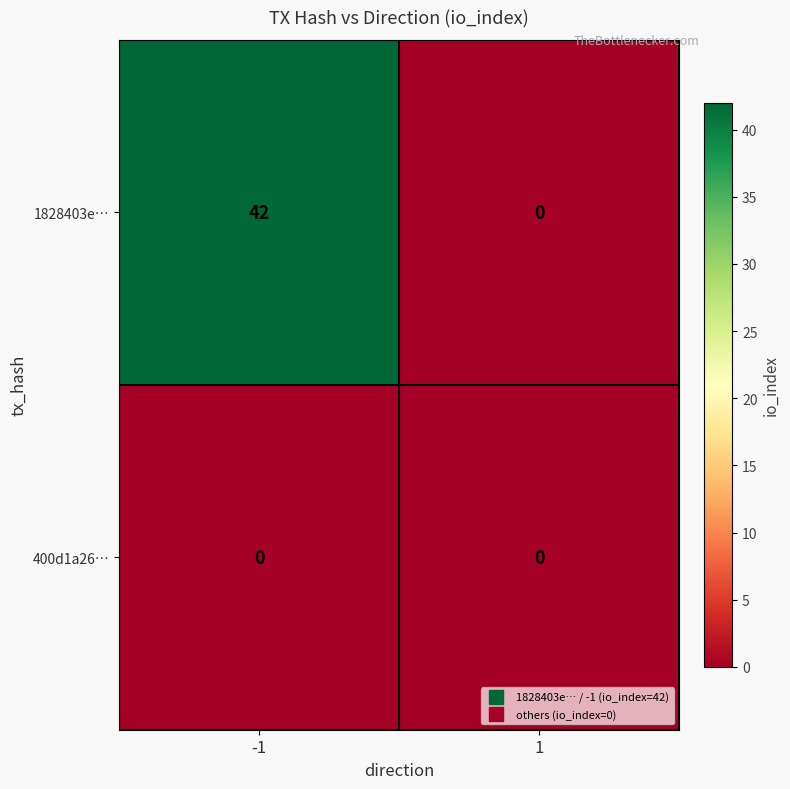

How many series are shown in this chart?

2